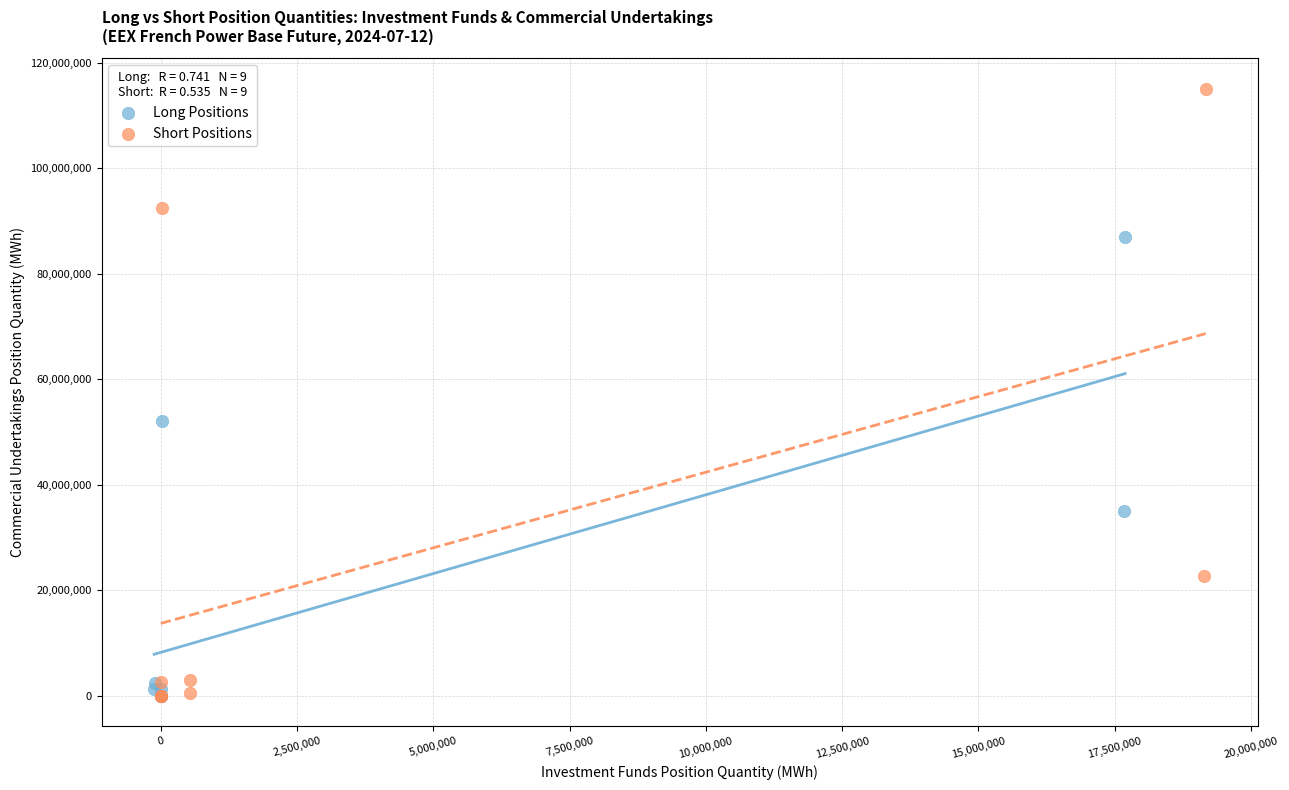

Which series has the largest Y range (max minus min)?

Short Positions